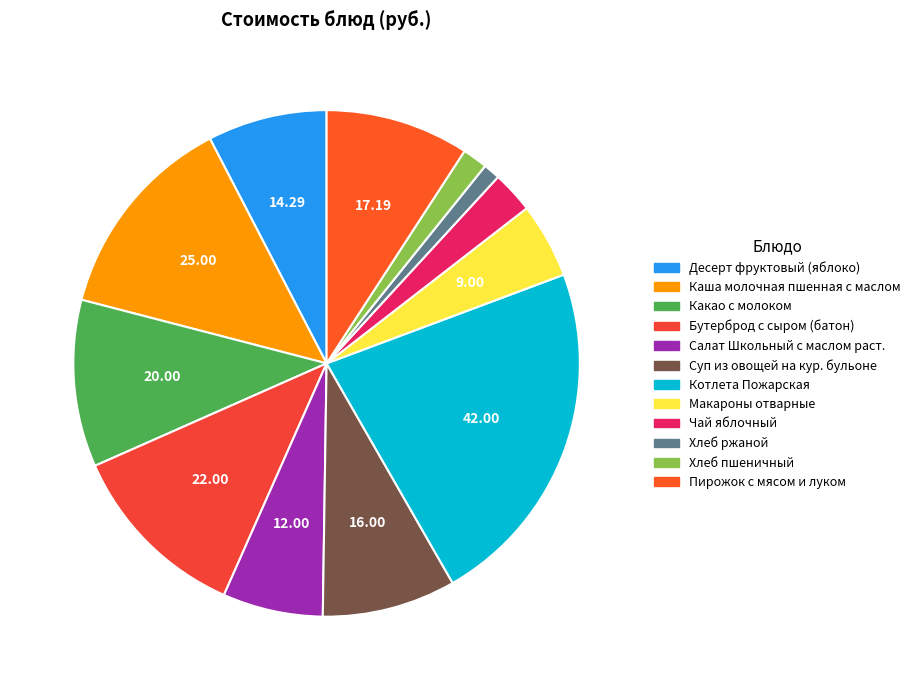

Between Суп из овощей на кур. бульоне and Хлеб пшеничный, which is larger?

Суп из овощей на кур. бульоне